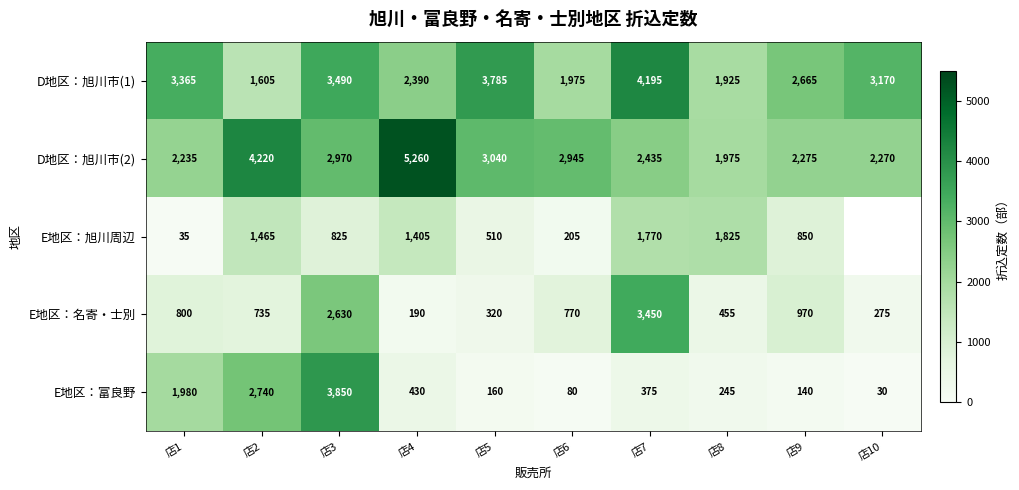

Rank the series at 店10 from lowest to highest value.

E地区：旭川周辺, E地区：富良野, E地区：名寄・士別, D地区：旭川市(2), D地区：旭川市(1)